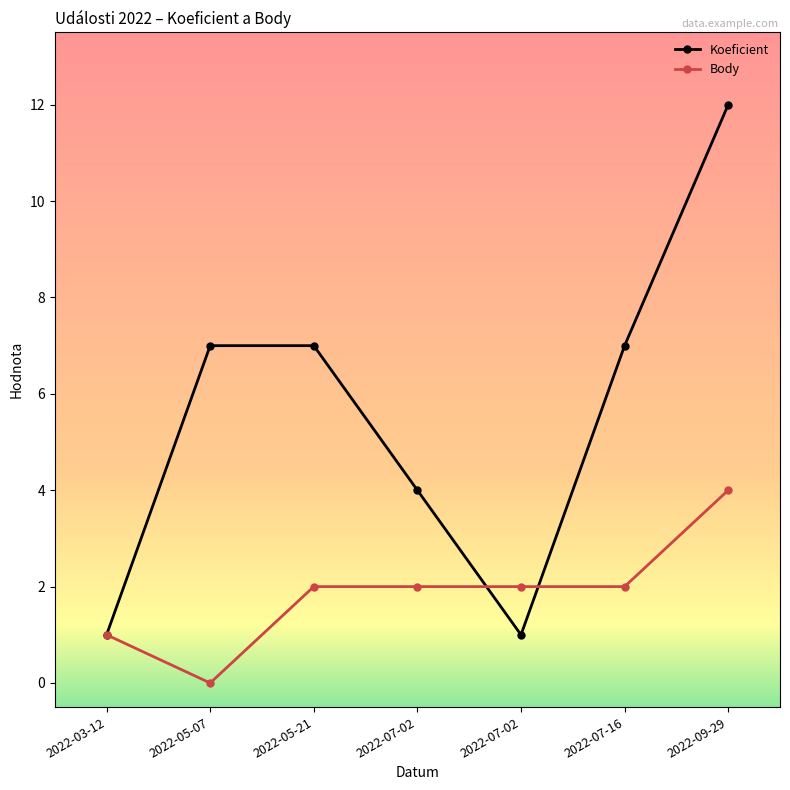

How many Koeficient values are between 1 and 7?

6